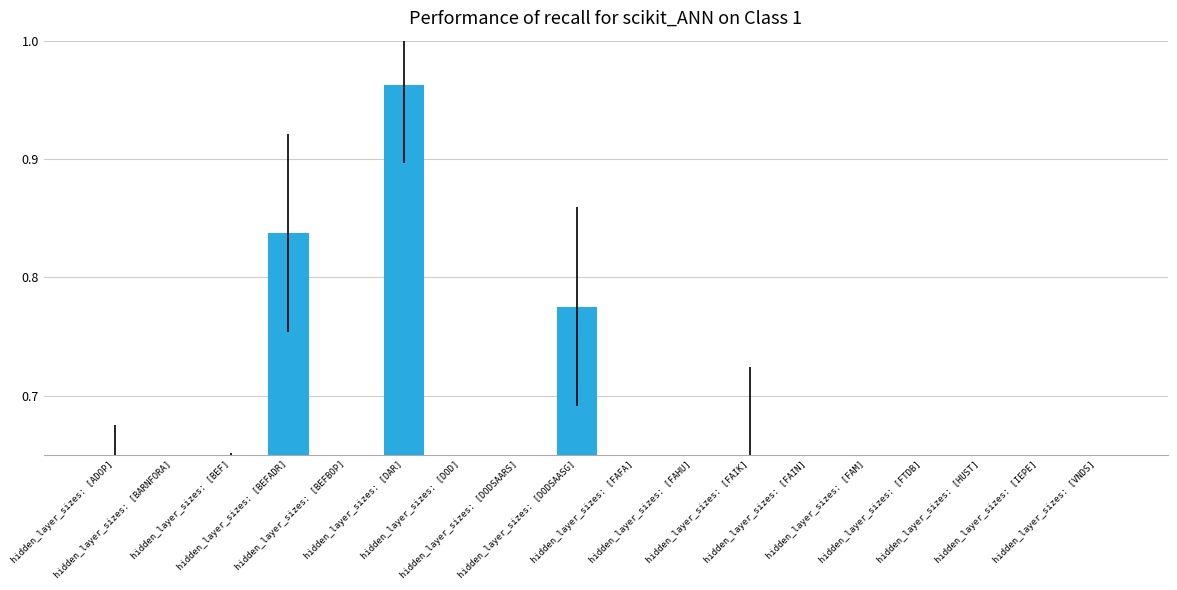

List the labels in order of value, smallest first.

hidden_layer_sizes: [FTDB], hidden_layer_sizes: [DOD], hidden_layer_sizes: [DODSAARS], hidden_layer_sizes: [BEFBOP], hidden_layer_sizes: [VNDS], hidden_layer_sizes: [BARNFORA], hidden_layer_sizes: [FAFA], hidden_layer_sizes: [FAHU], hidden_layer_sizes: [FAIN], hidden_layer_sizes: [IEPE], hidden_layer_sizes: [BEF], hidden_layer_sizes: [FAM], hidden_layer_sizes: [HUST], hidden_layer_sizes: [ADOP], hidden_layer_sizes: [FAIK], hidden_layer_sizes: [DODSAASG], hidden_layer_sizes: [BEFADR], hidden_layer_sizes: [DAR]